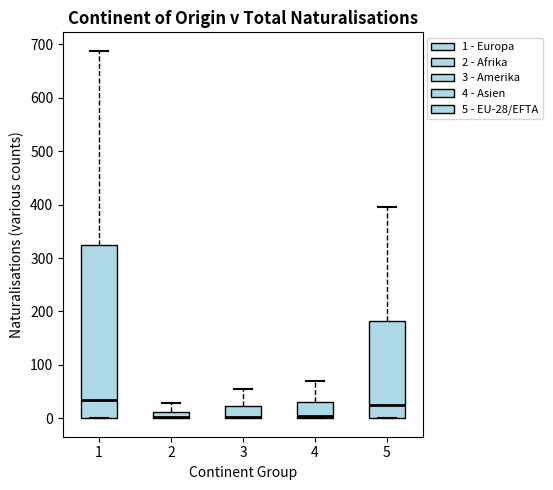

Which box is the tallest, from its lower edge to its upper edge?

1